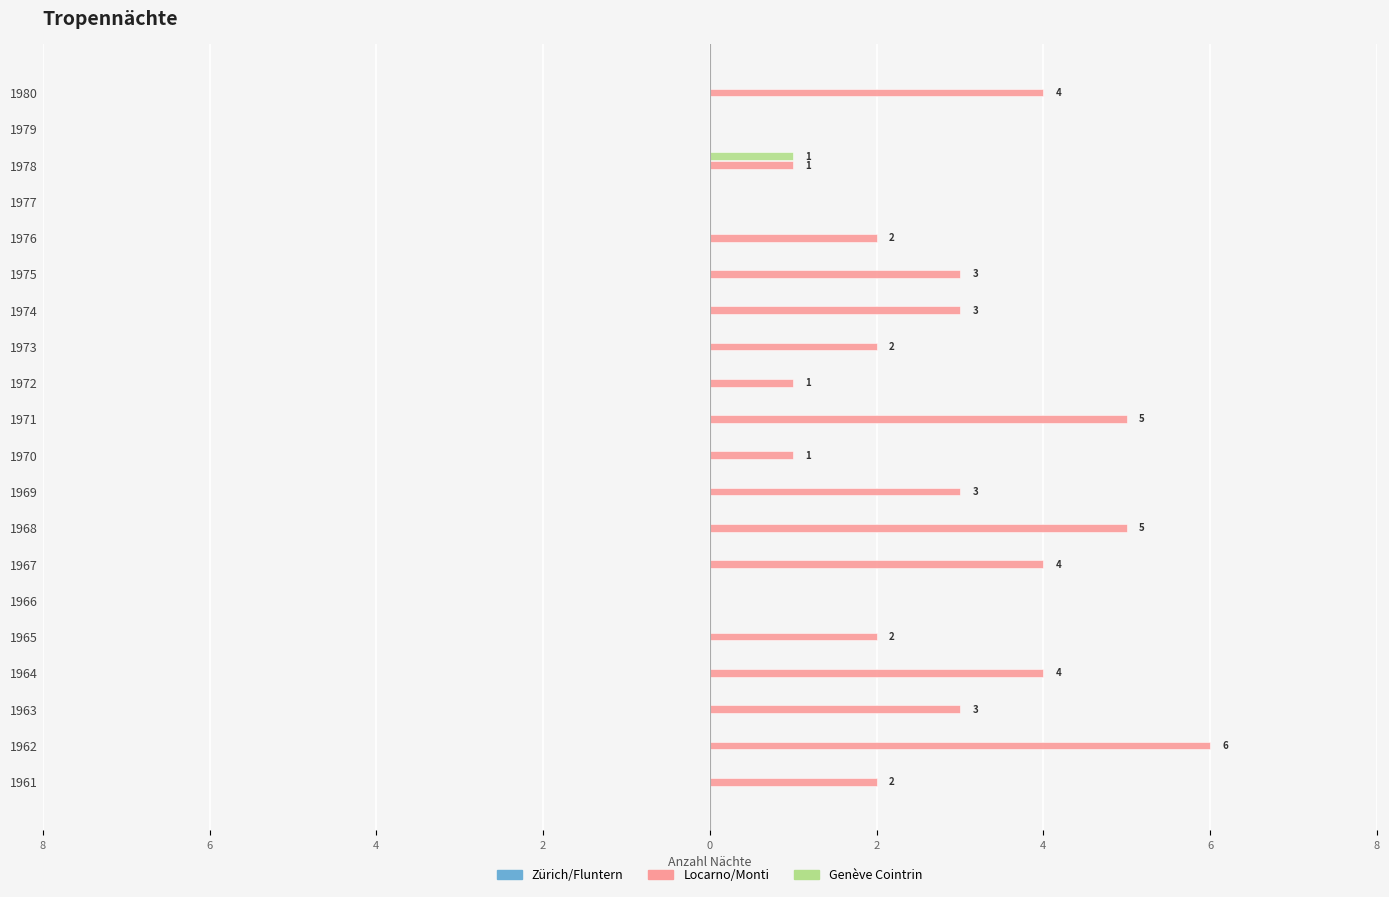

Reading right to left, extract all data points from this chart.

Zürich/Fluntern: 0.2	0.2	0.2	0.2	0.2	0.2	0.2	0.2	0.2	0.2	0.2	0.2	0.2	0.2	0.2	0.2	0.2	0.2	0.2	0.2
Locarno/Monti: 4.0	0.0	1.0	0.0	2.0	3.0	3.0	2.0	1.0	5.0	1.0	3.0	5.0	4.0	0.0	2.0	4.0	3.0	6.0	2.0
Genève Cointrin: 0.0	0.0	1.0	0.0	0.0	0.0	0.0	0.0	0.0	0.0	0.0	0.0	0.0	0.0	0.0	0.0	0.0	0.0	0.0	0.0